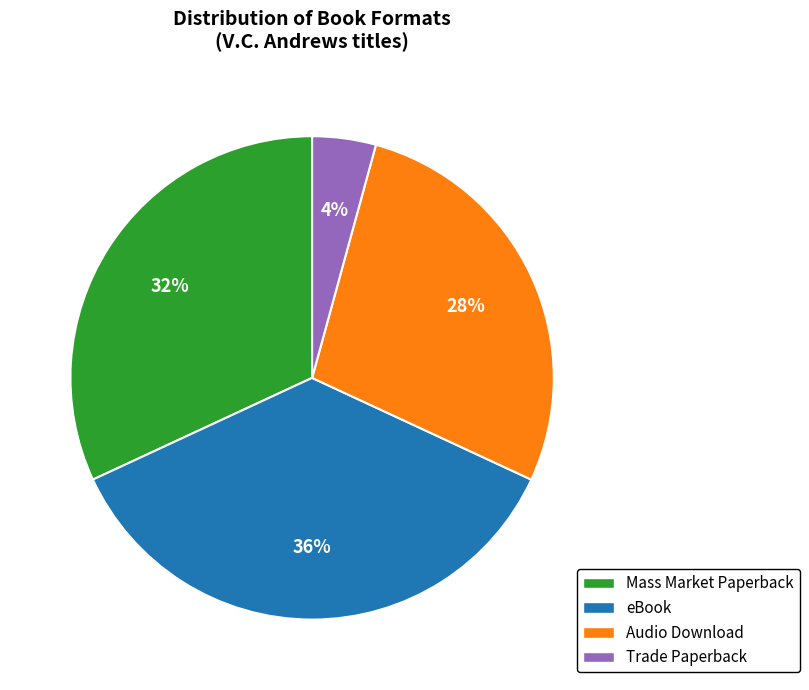

What is the largest slice in the pie chart?

eBook